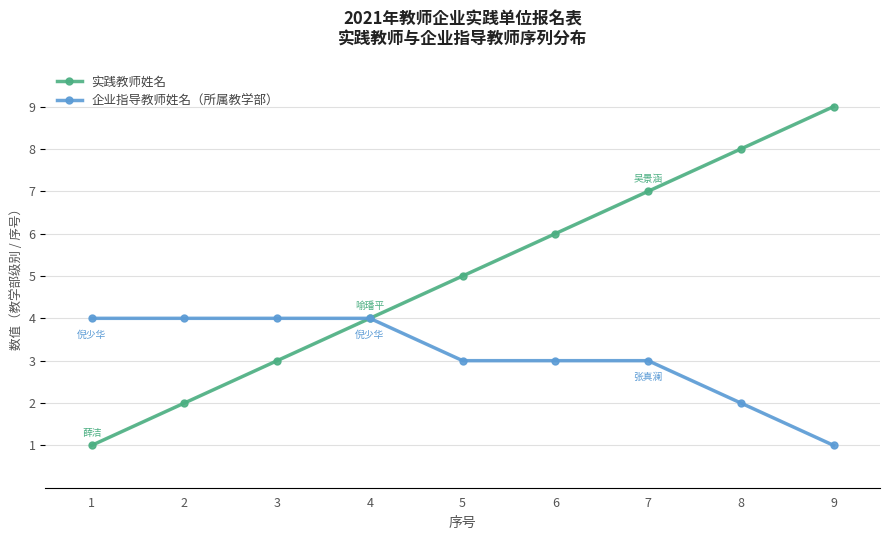

What is the sum of all 企业指导教师姓名（所属教学部） values?

28